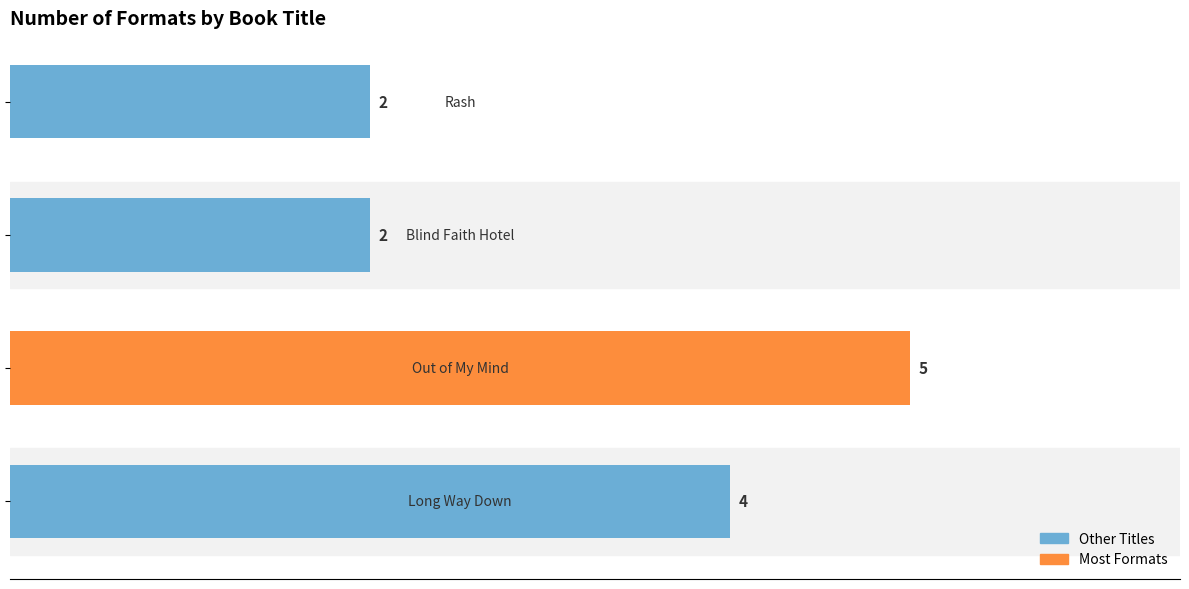

What is the sum of all values?

13